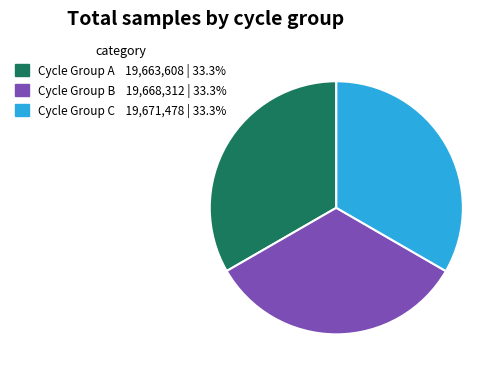

Is there any slice that represents more than half of the pie?

No